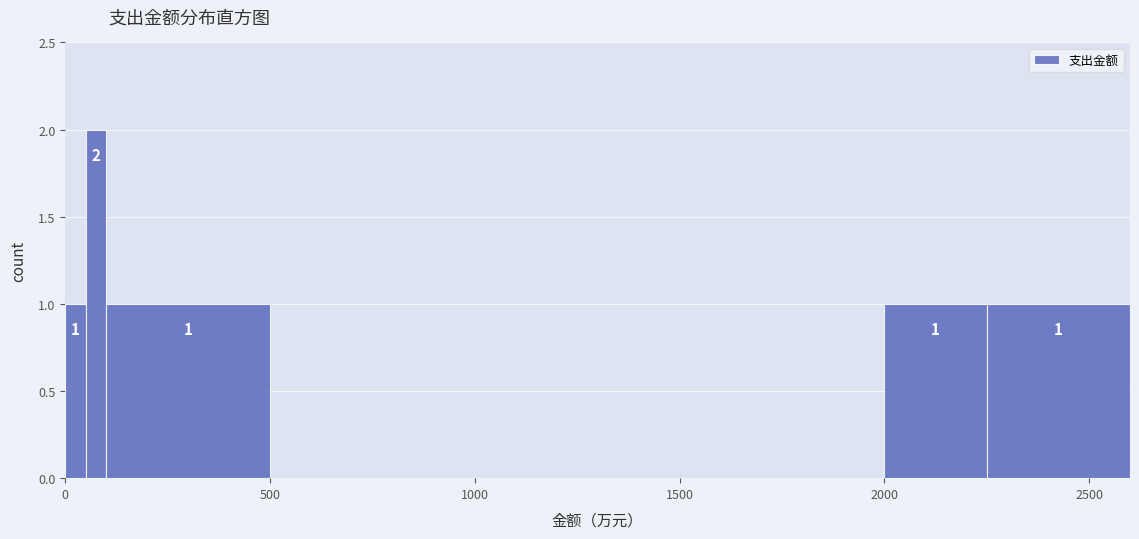

Read against the x-axis, roughly where is the centre of the tallest bar?

100